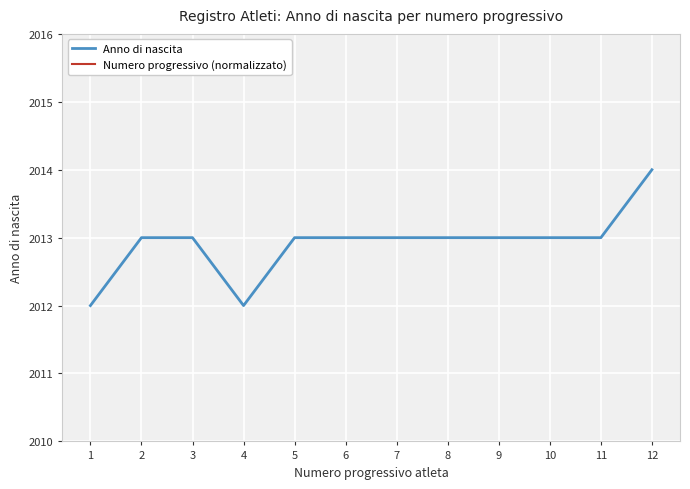

Rank the series at 7 from lowest to highest value.

Anno di nascita, Numero progressivo (normalizzato)